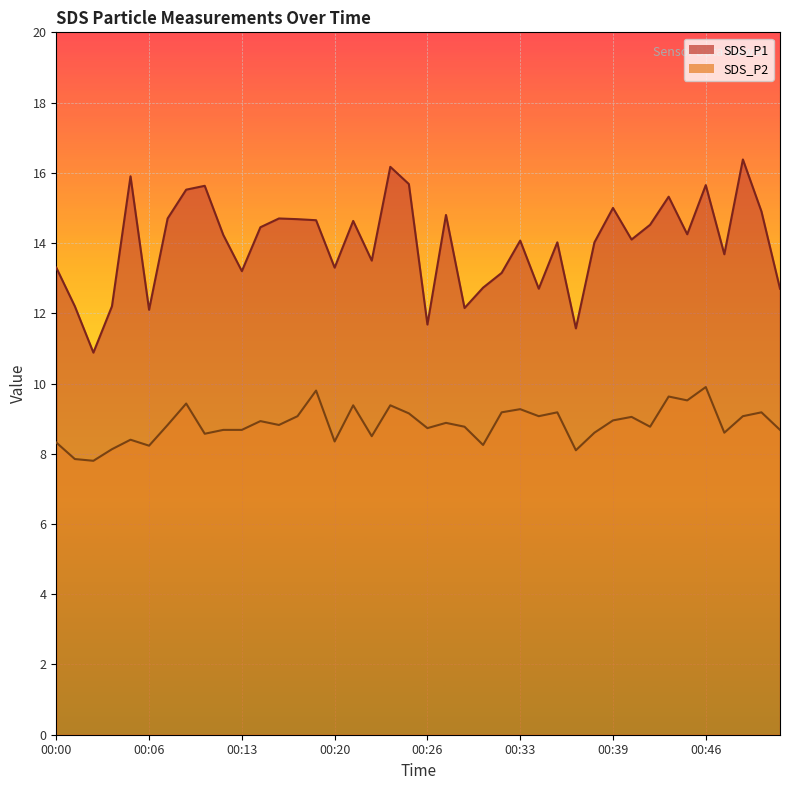

List the series in order of their overall mean, lowest first.

SDS_P2, SDS_P1